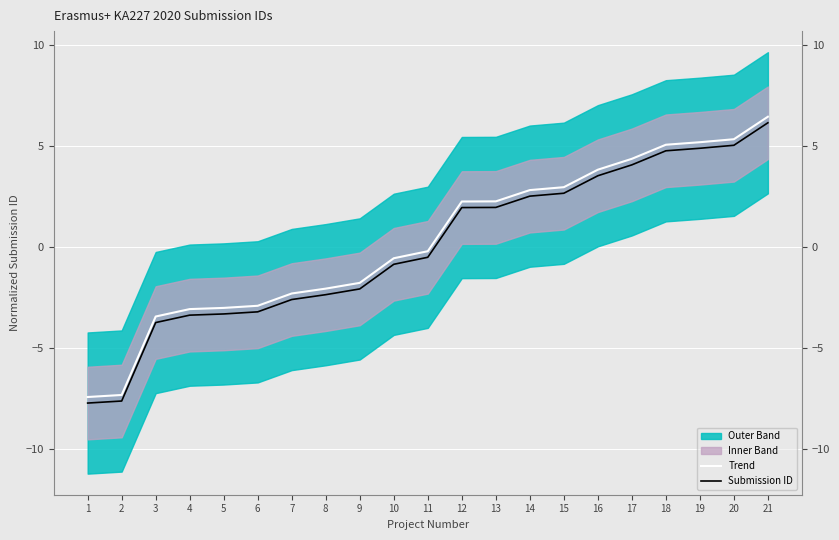

Reading left to right, list all the values displayed in this chart.

Trend: 1=-7.4	2=-7.3	3=-3.5	4=-3.1	5=-3.0	6=-2.9	7=-2.3	8=-2.1	9=-1.8	10=-0.6	11=-0.2	12=2.2	13=2.3	14=2.8	15=3.0	16=3.8	17=4.4	18=5.1	19=5.2	20=5.3	21=6.5
Submission ID: 1=-7.7	2=-7.6	3=-3.8	4=-3.4	5=-3.3	6=-3.2	7=-2.6	8=-2.4	9=-2.1	10=-0.9	11=-0.5	12=1.9	13=2.0	14=2.5	15=2.7	16=3.5	17=4.1	18=4.8	19=4.9	20=5.0	21=6.2